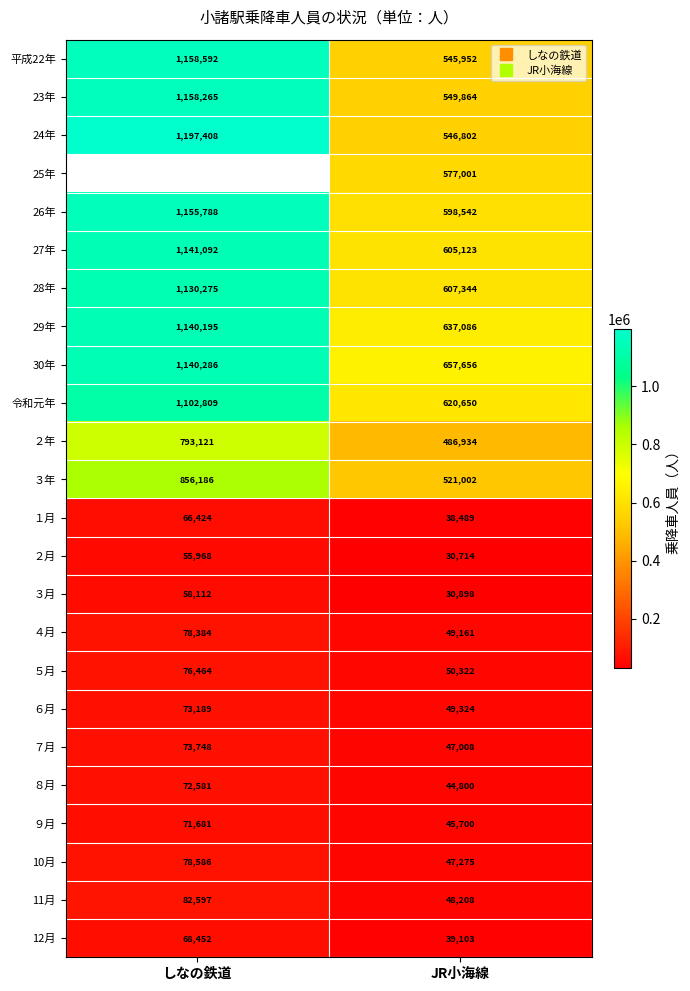

What is the difference between the 23年 values at しなの鉄道 and JR小海線?

608401.0